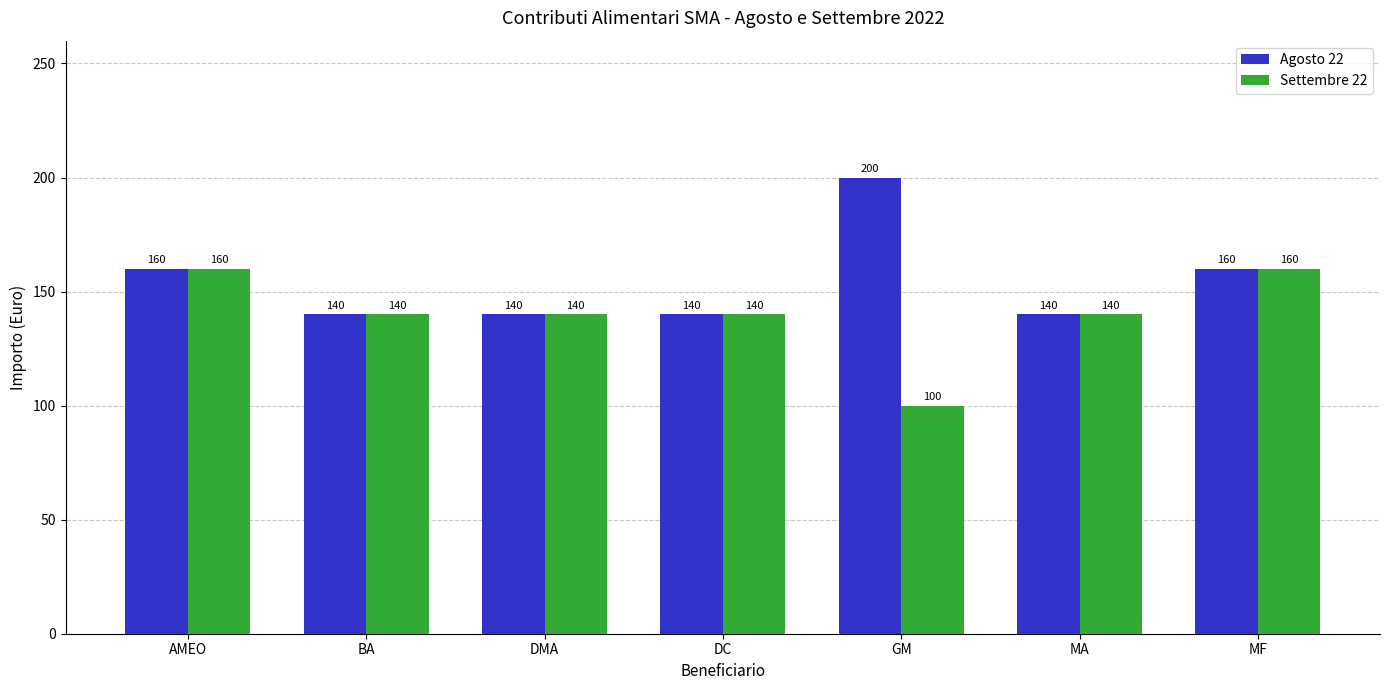

True or false: Settembre 22 has a value of 160 at AMEO.

True